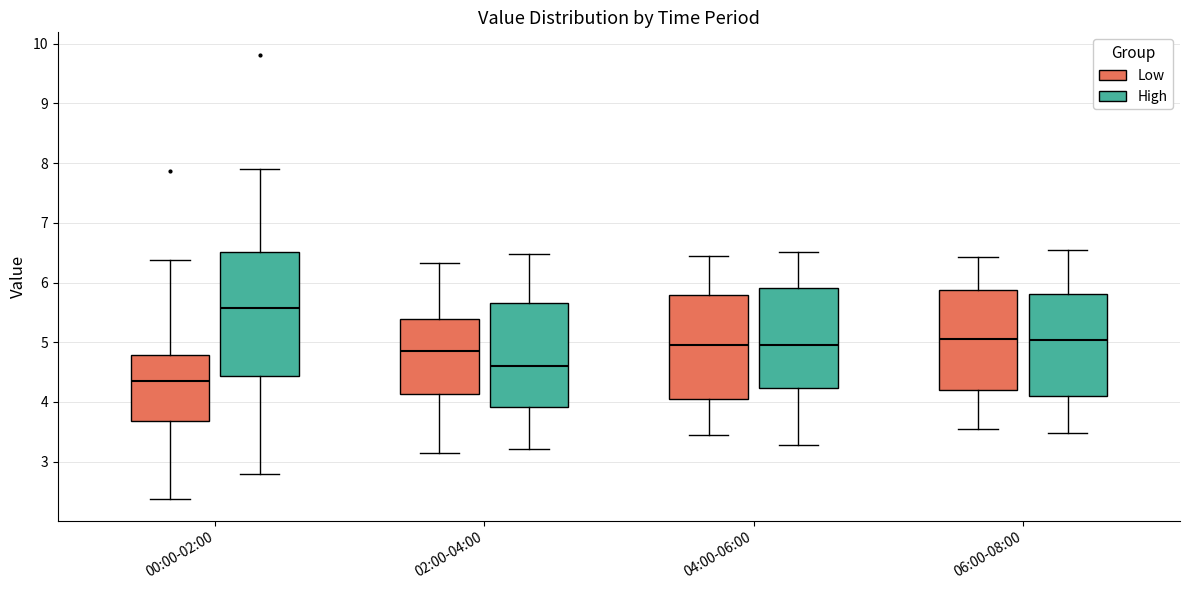

Which box has the lowest median line?

00:00-02:00 (Low)